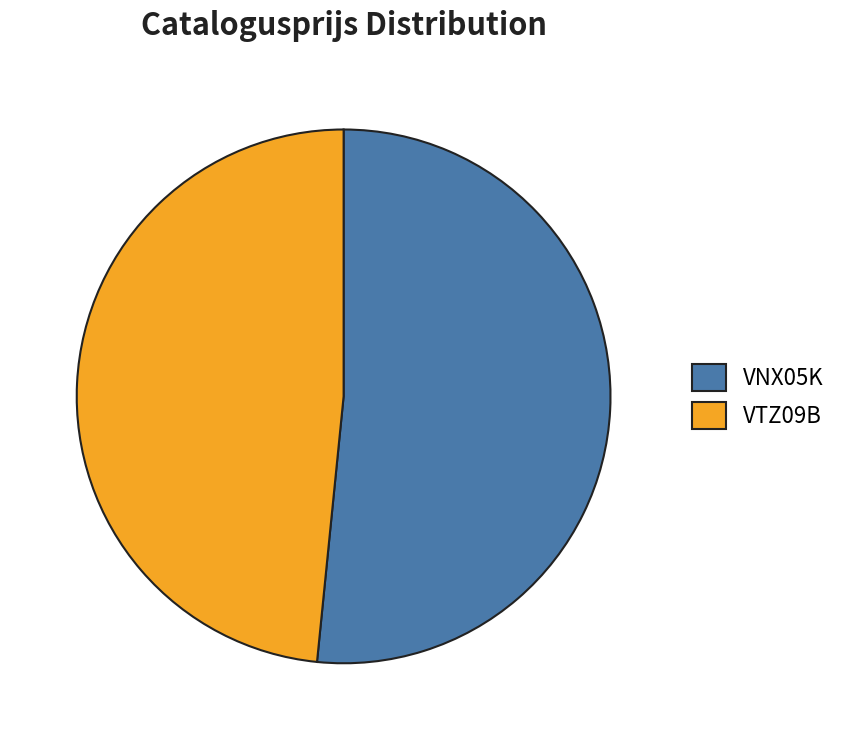

Does VNX05K account for over 50% of the chart?

Yes